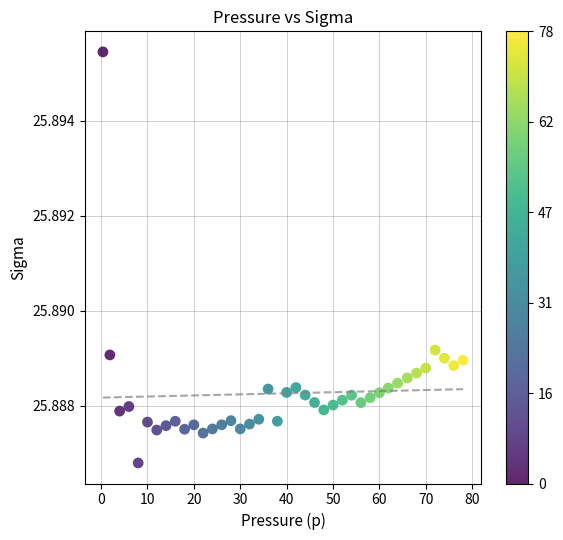

What is the range of X values (max minus min)?

77.6